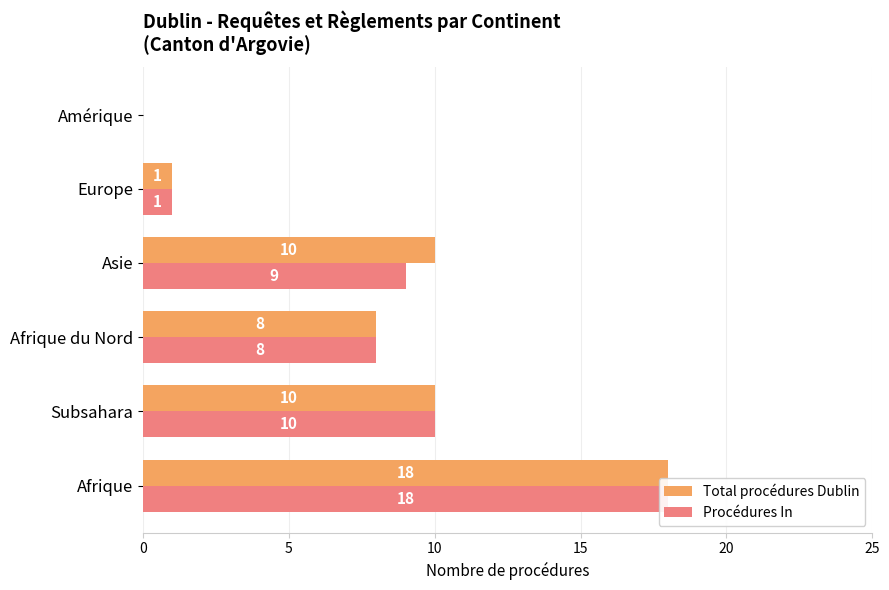

The Procédures In series shows -6 at Amérique. True or false?

False